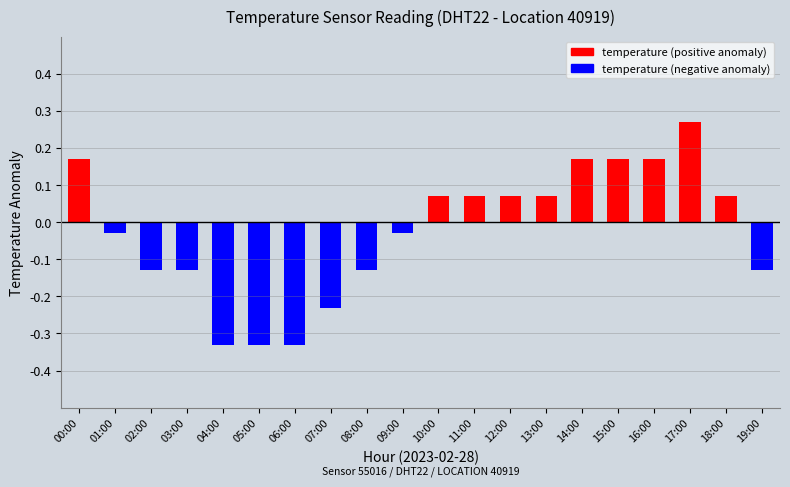

Reading left to right, list all the values displayed in this chart.

temperature (positive anomaly): 0.2	0.0	0.0	0.0	0.0	0.0	0.0	0.0	0.0	0.0	0.1	0.1	0.1	0.1	0.2	0.2	0.2	0.3	0.1	0.0
temperature (negative anomaly): 0.0	-0.0	-0.1	-0.1	-0.3	-0.3	-0.3	-0.2	-0.1	-0.0	0.0	0.0	0.0	0.0	0.0	0.0	0.0	0.0	0.0	-0.1